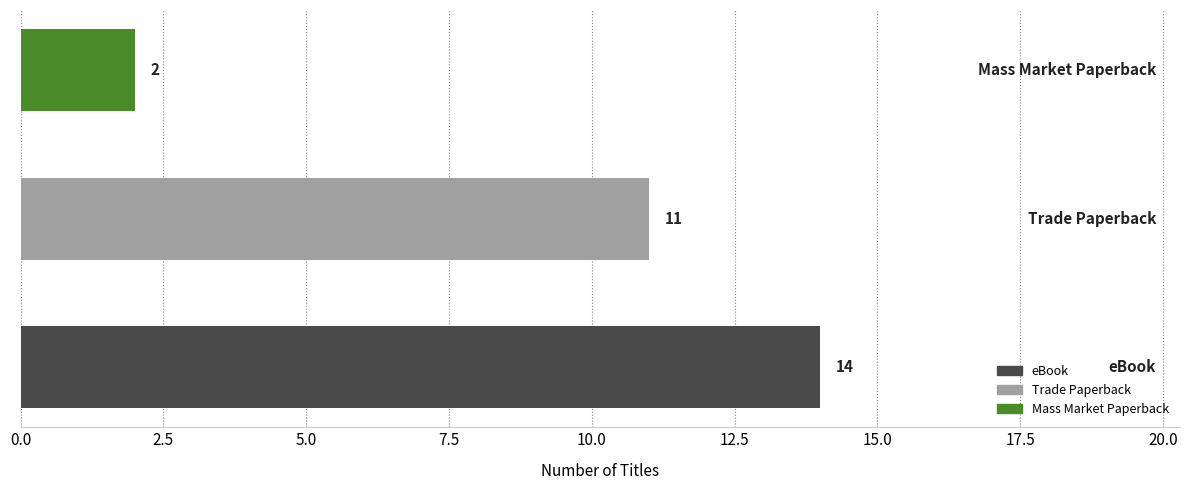

Reading bottom to top, list all the values displayed in this chart.

14	11	2